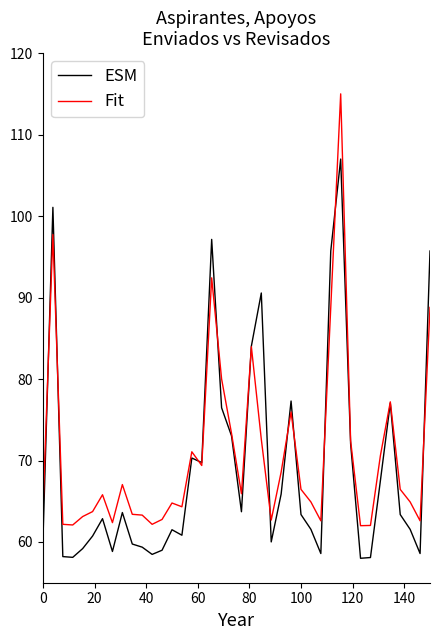

List the series in order of their peak value, highest first.

Fit, ESM